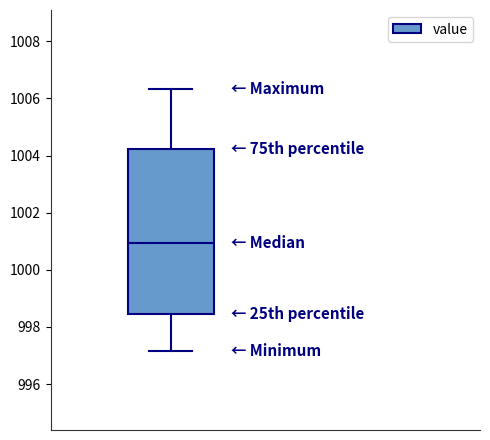

Read this box plot against the y-axis: the position of the median line, the range covered by the box, and the ends of both whiskers. The values are not printed on the chart, so give them approximately, as read against the axis.

median 1001.0, box 998.4 to 1004.2, whiskers 997.2 to 1006.4